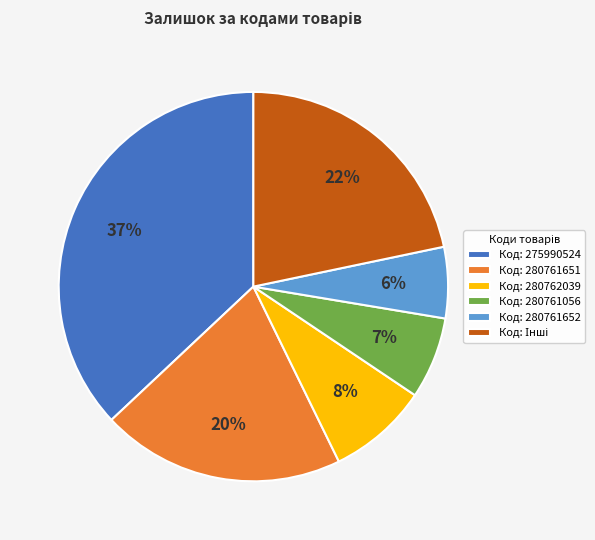

Which has a higher value, Код: 280762039 or Код: 280761056?

Код: 280762039